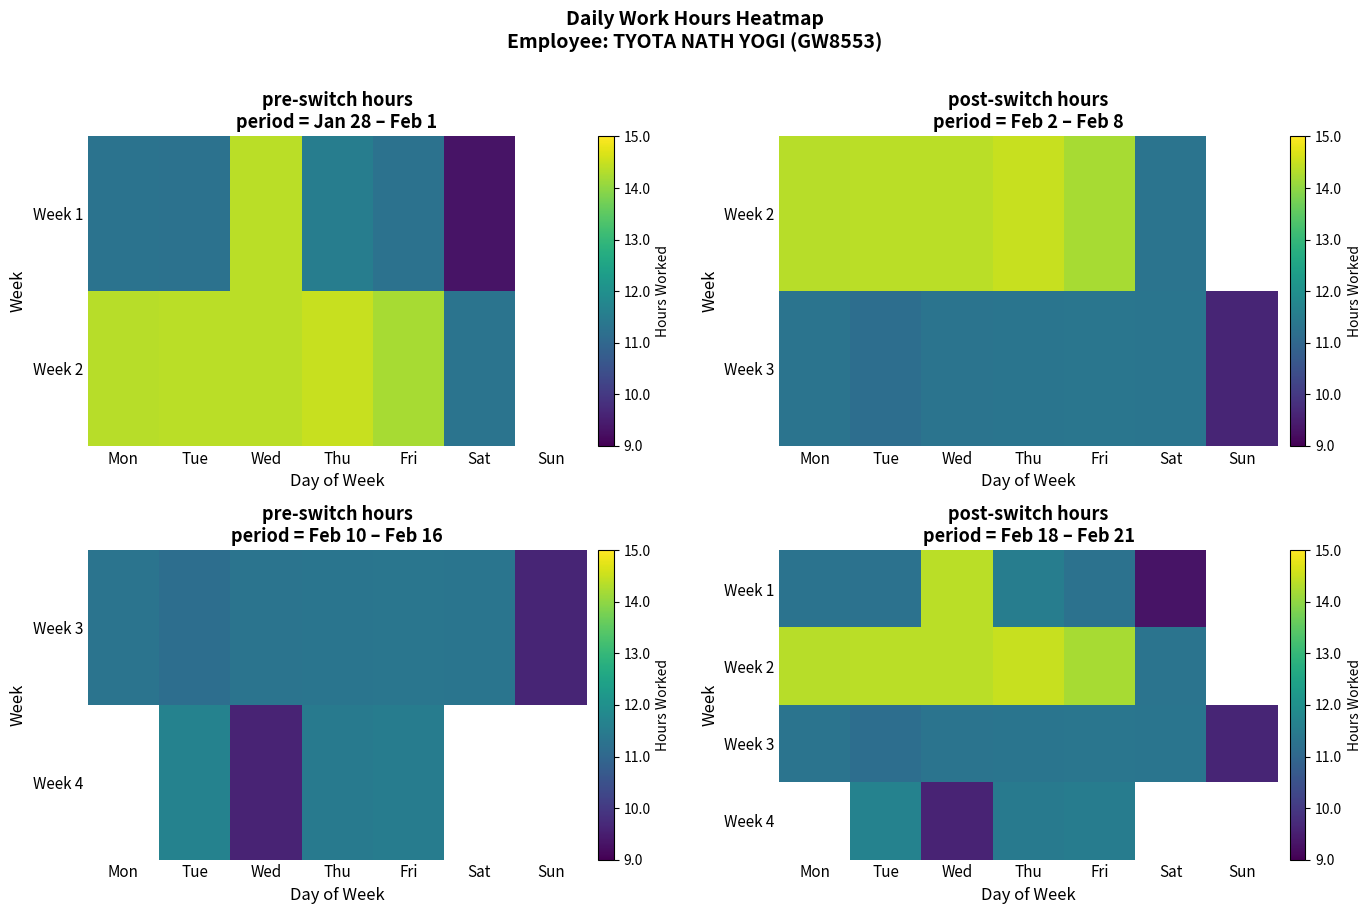

At which category does the chart reach its peak across all series?

Thu